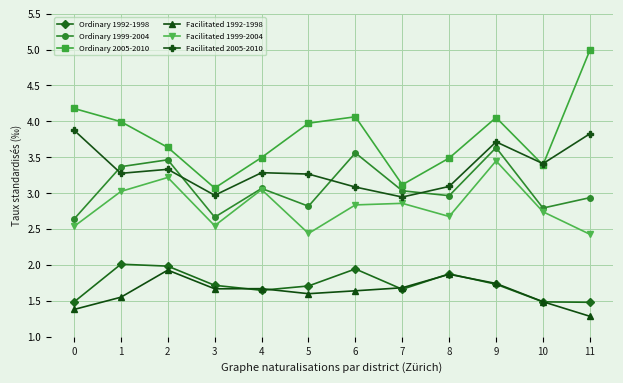

Count the number of data series in this chart.

6